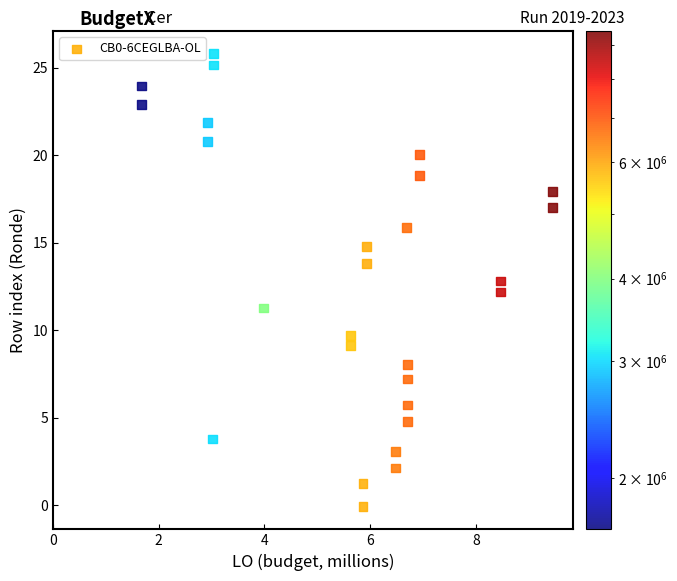

What is the range of X values (max minus min)?

7.8